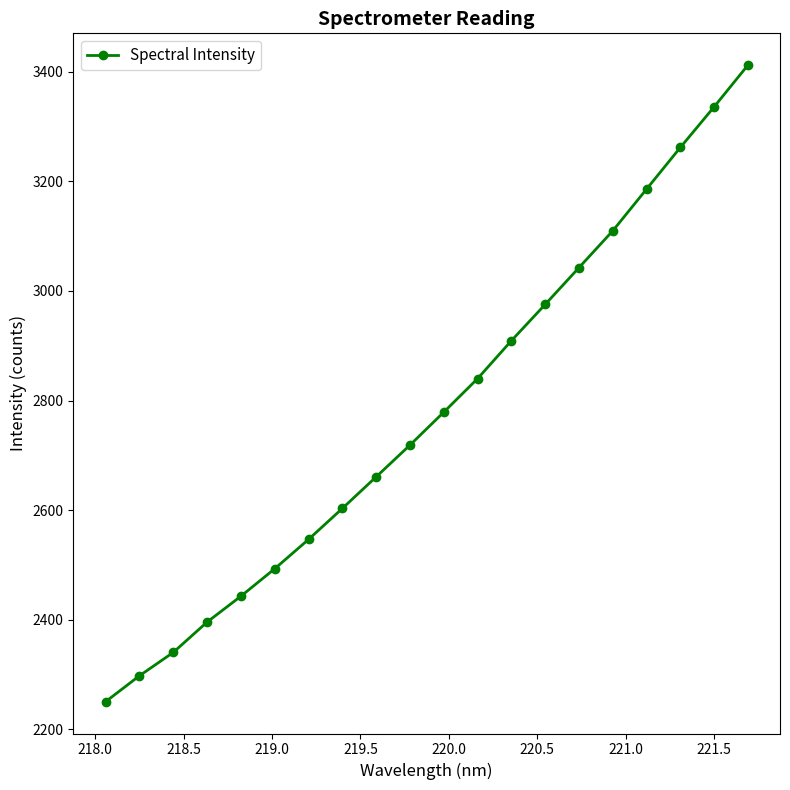

What is the value of the 13th point from the left?

2909.1